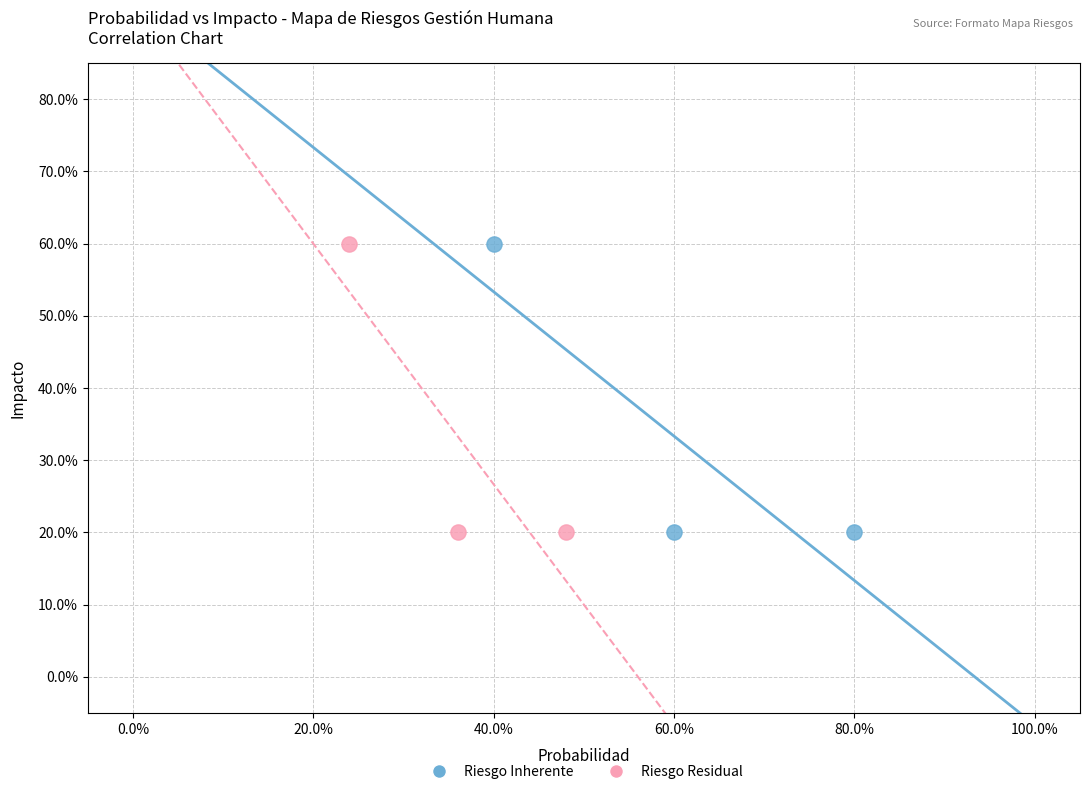

What are all the series names shown in the legend?

Riesgo Inherente, Riesgo Residual